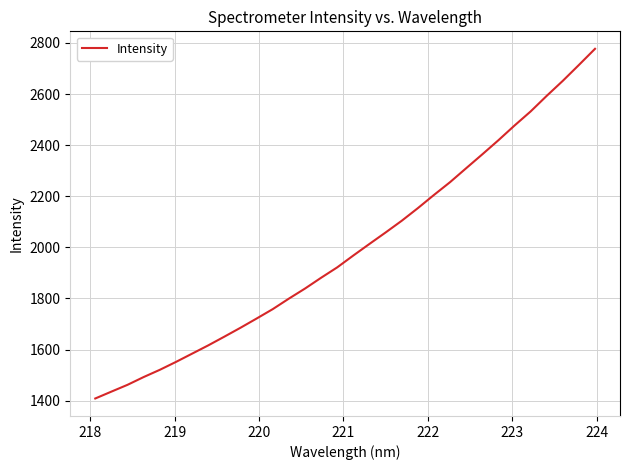

What is the difference between the maximum and minimum values?

1368.3